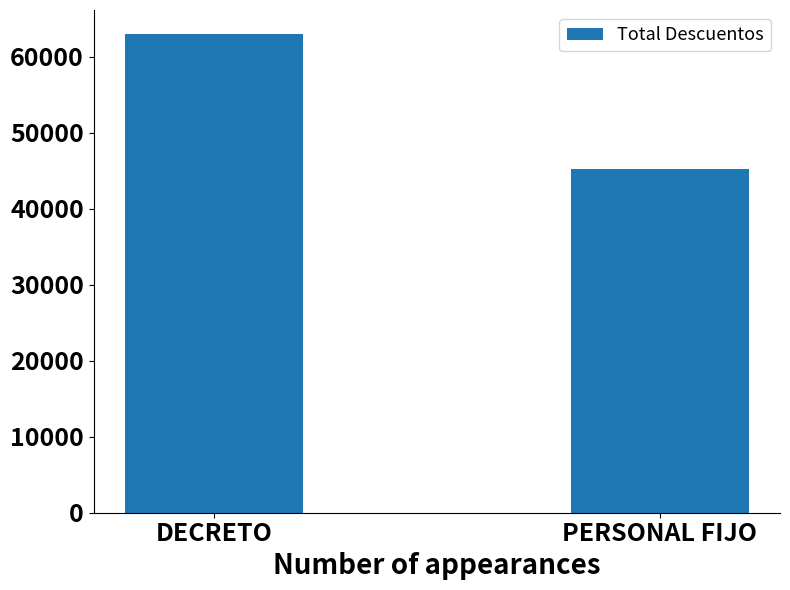

What is the ratio of the value at DECRETO to the value at PERSONAL FIJO?

1.4